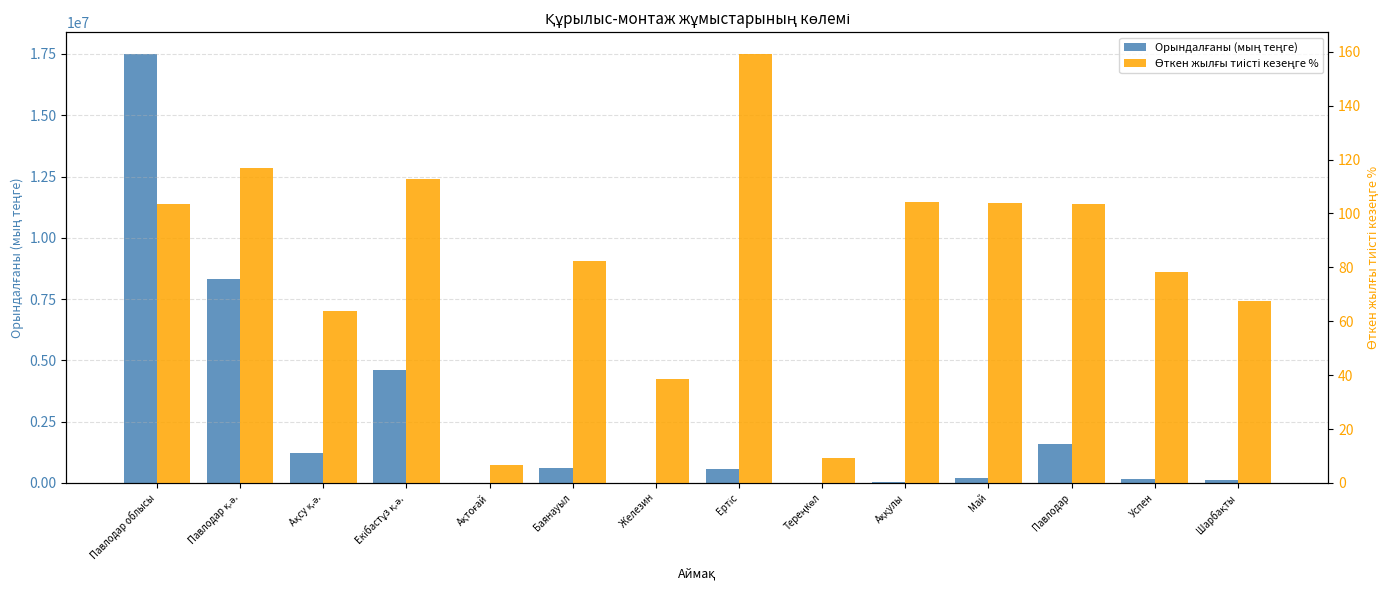

What is the minimum value shown in the chart?

6.7